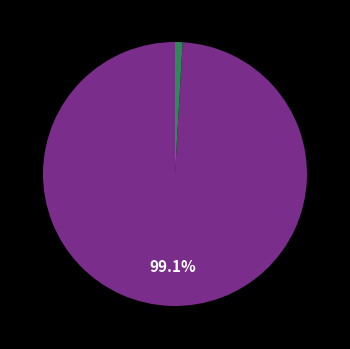

How many segments does this pie chart have?

2